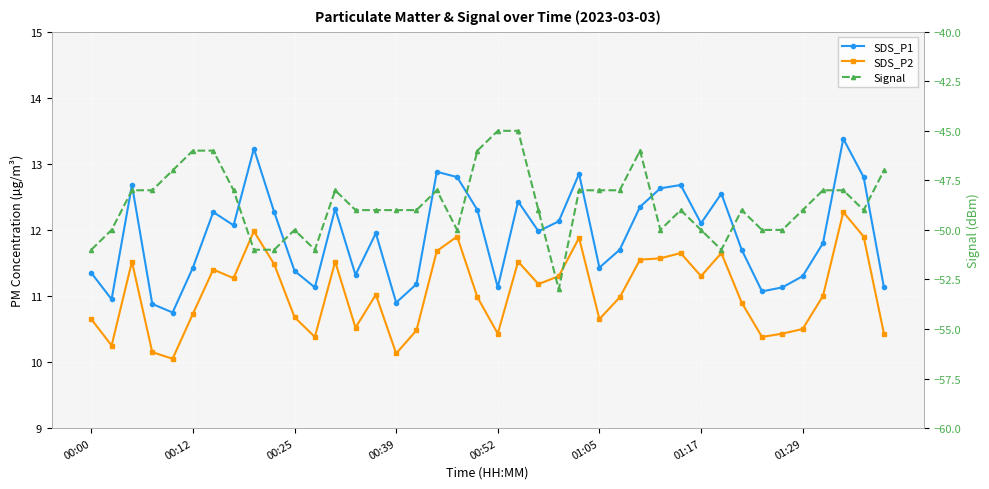

What is the highest value of the Signal series?

-45.0